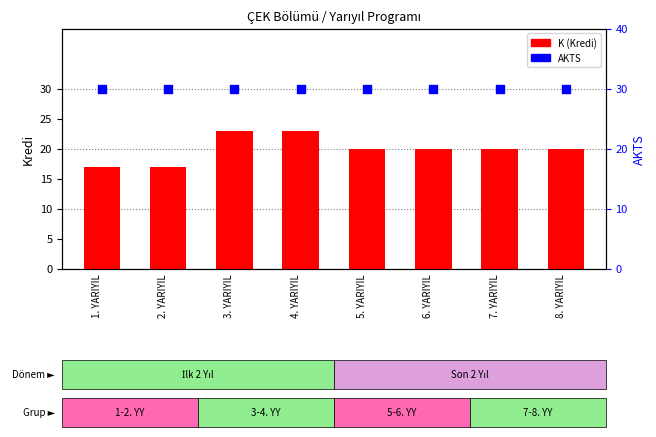

At which category is the sum across all series the highest?

3. YARIYIL